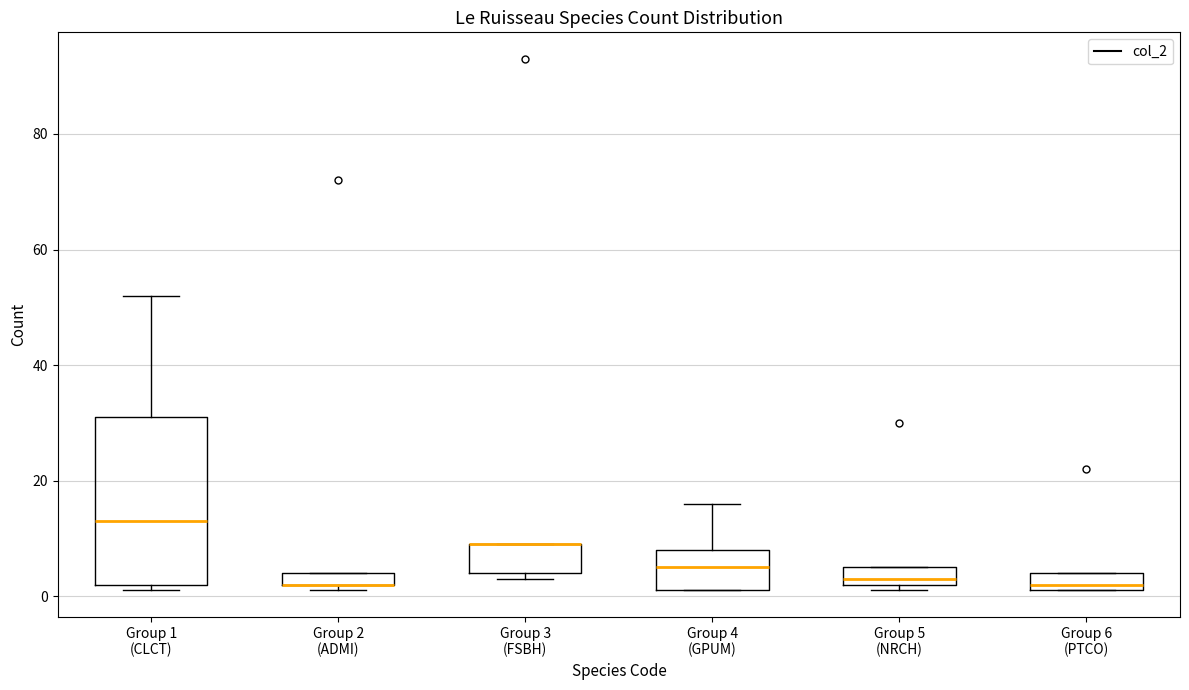

Where is the upper edge of the box for Group 2 (ADMI) on the y-axis? The values are not printed on the chart, so give them approximately, as read against the axis.

4